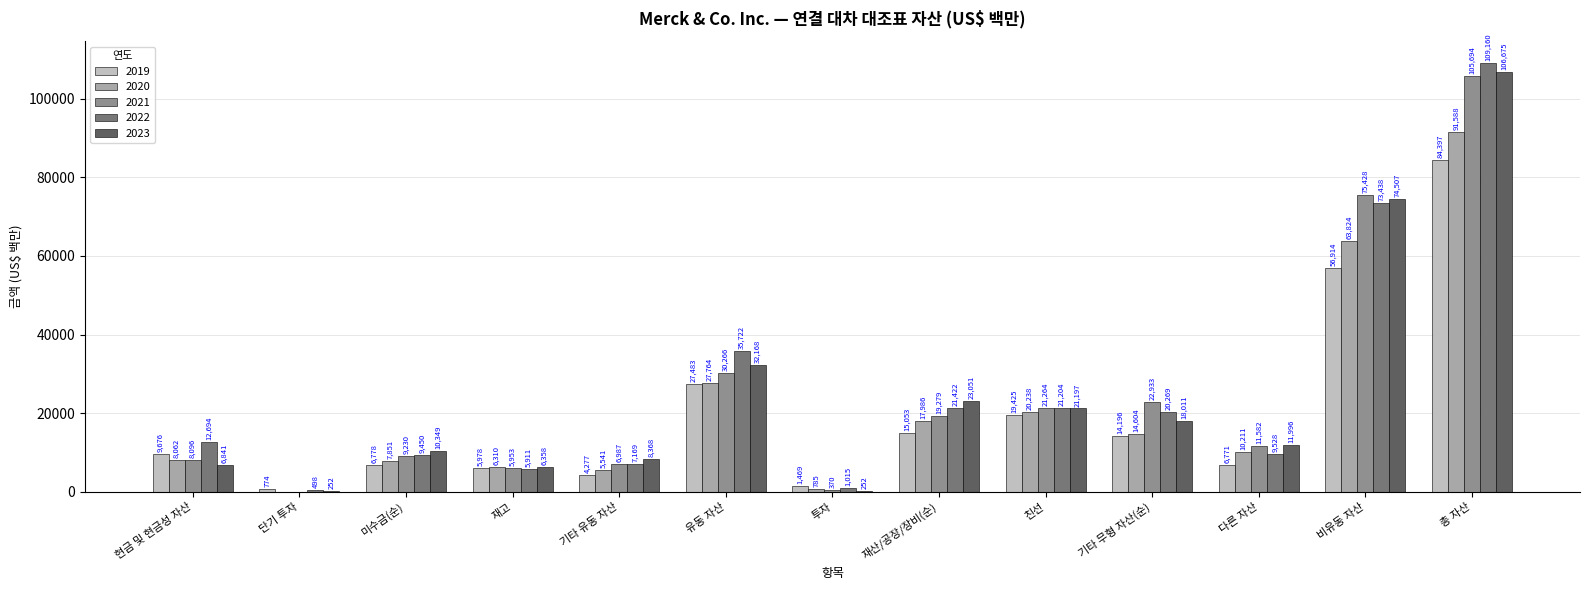

Is the value of 2022 at 기타 무형 자산(순) greater than the value of 2021 at 단기 투자?

Yes